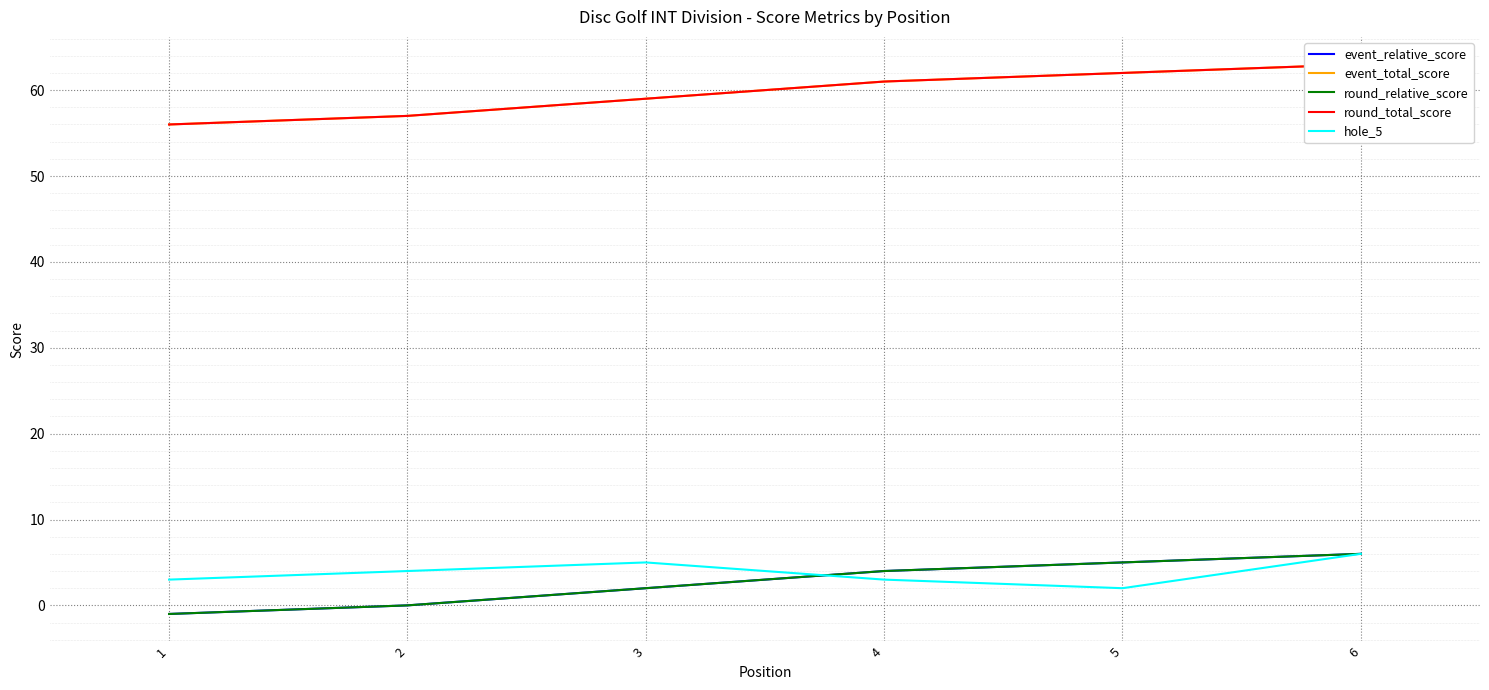

How many hole_5 values are between 3 and 5?

4